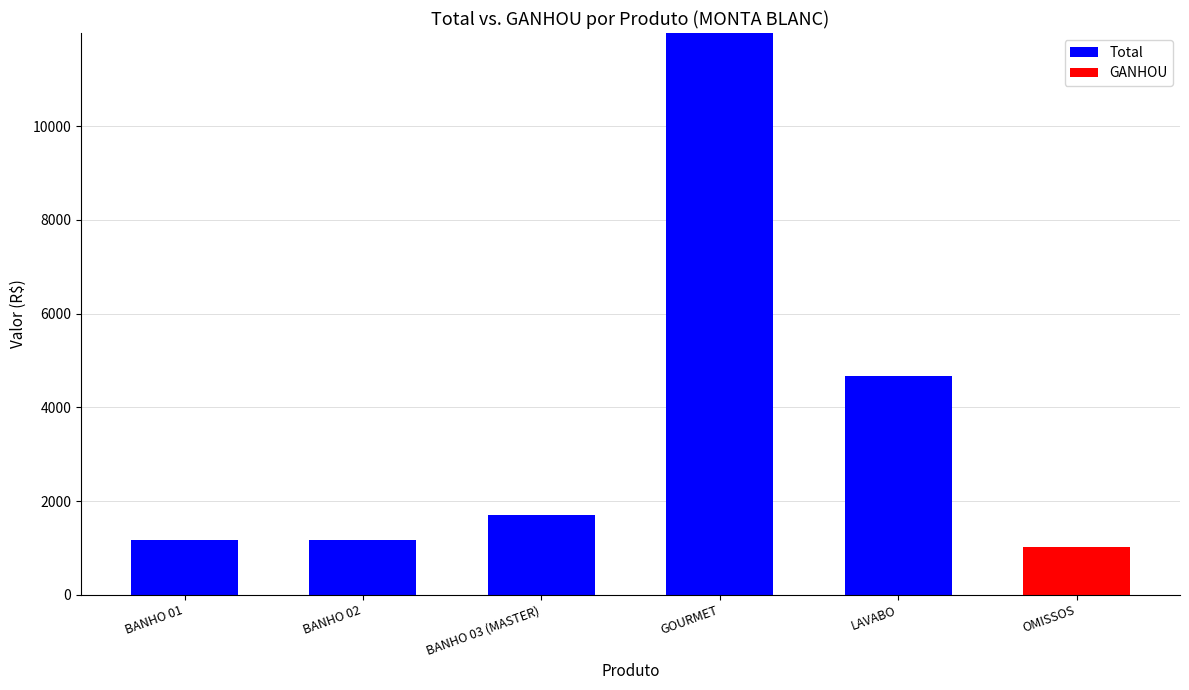

Reading right to left, transcribe all the data shown in this chart.

Total: 1026.0	4658.1	11986.5	1692.7	1176.0	1176.0
GANHOU: 1026.0	0.0	0.0	0.0	0.0	0.0